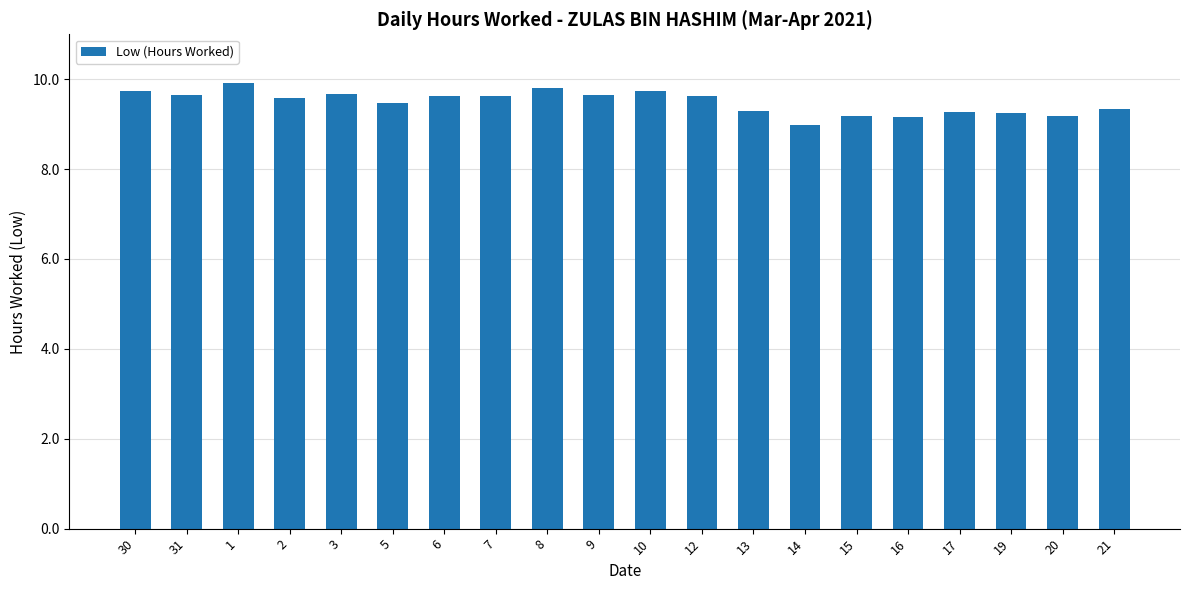

Where does the data first go above 9?

30